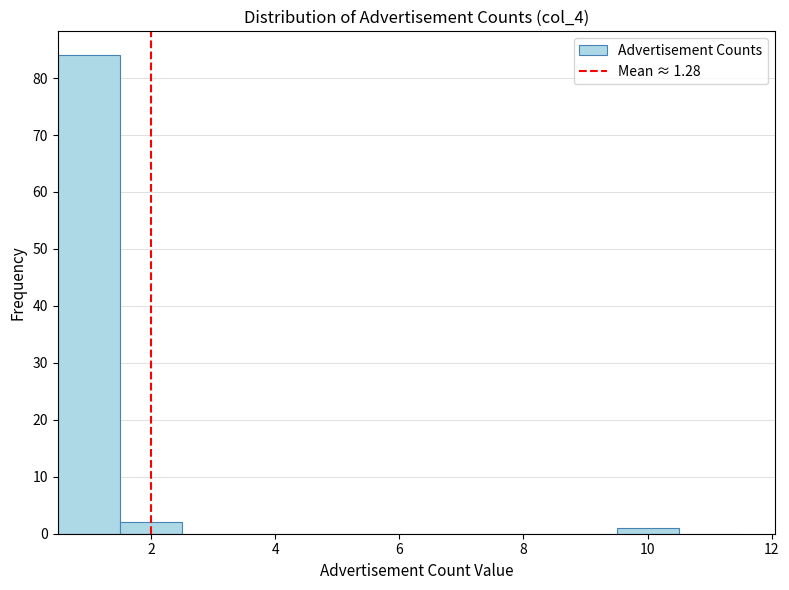

Over which range of the x-axis is the bar tallest?

0.5 to 1.5